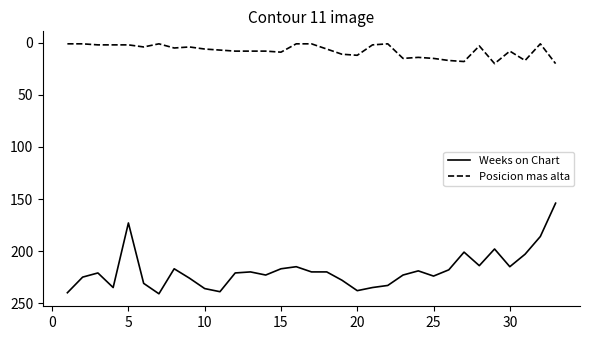

True or false: Posicion mas alta and Weeks on Chart cross at least once.

False